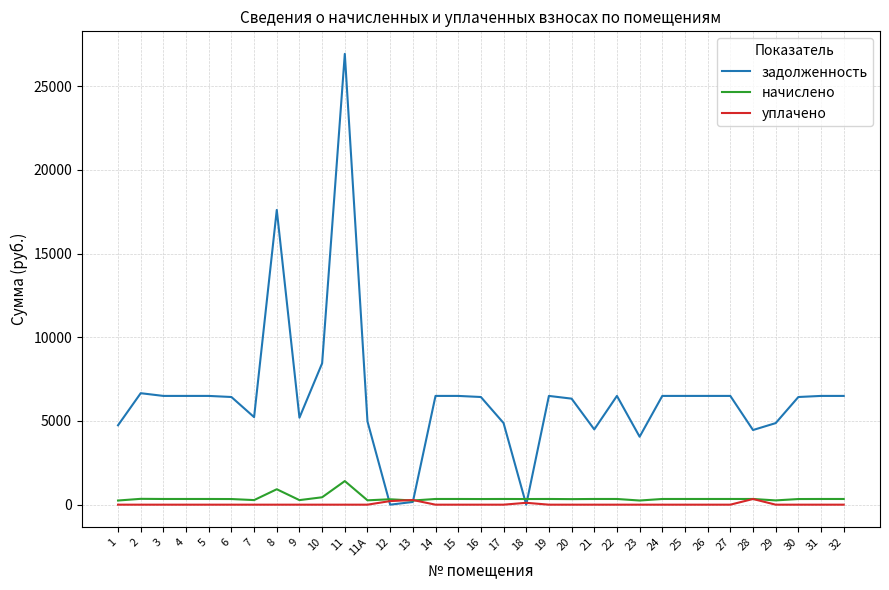

What is the sum of all уплачено values?

944.0